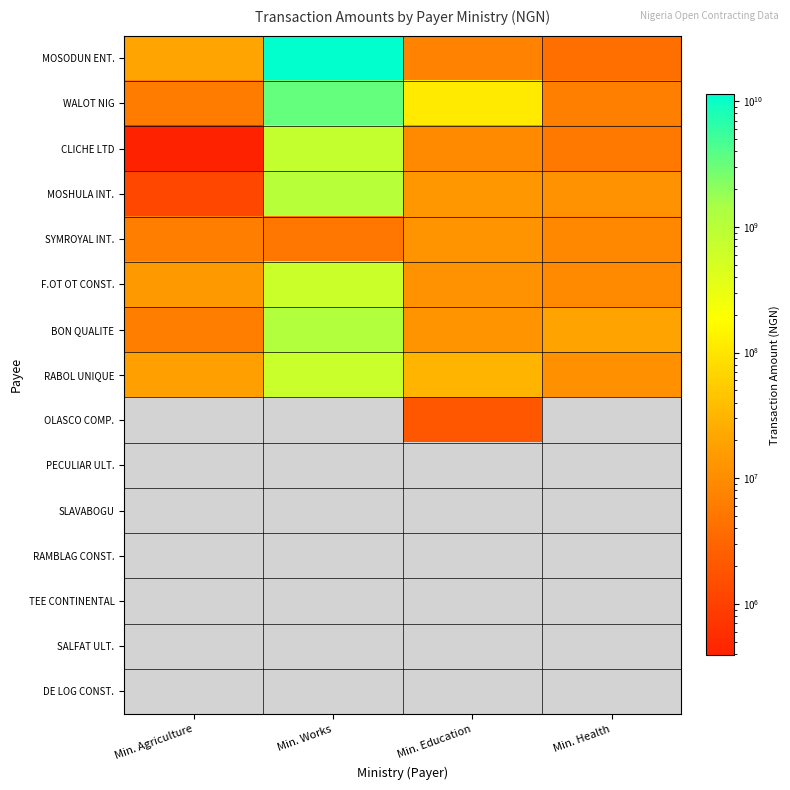

Which category has the highest value in the F.OT OT CONST. series?

Min. Works